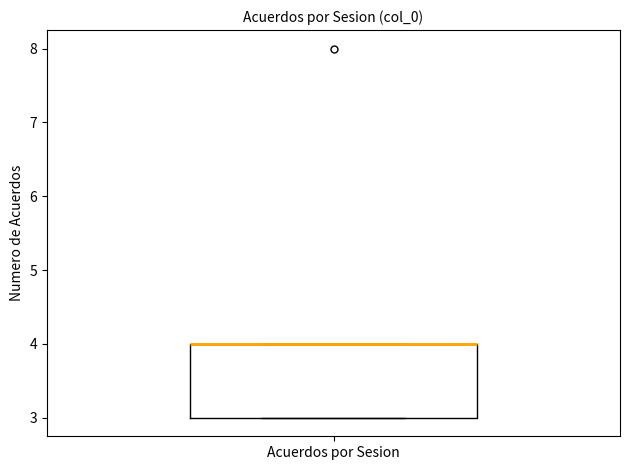

Read this box plot against the y-axis: the position of the median line, the range covered by the box, and the ends of both whiskers. The values are not printed on the chart, so give them approximately, as read against the axis.

median 4 (drawn on the box's upper edge), box 3 to 4, whiskers 3 to 4